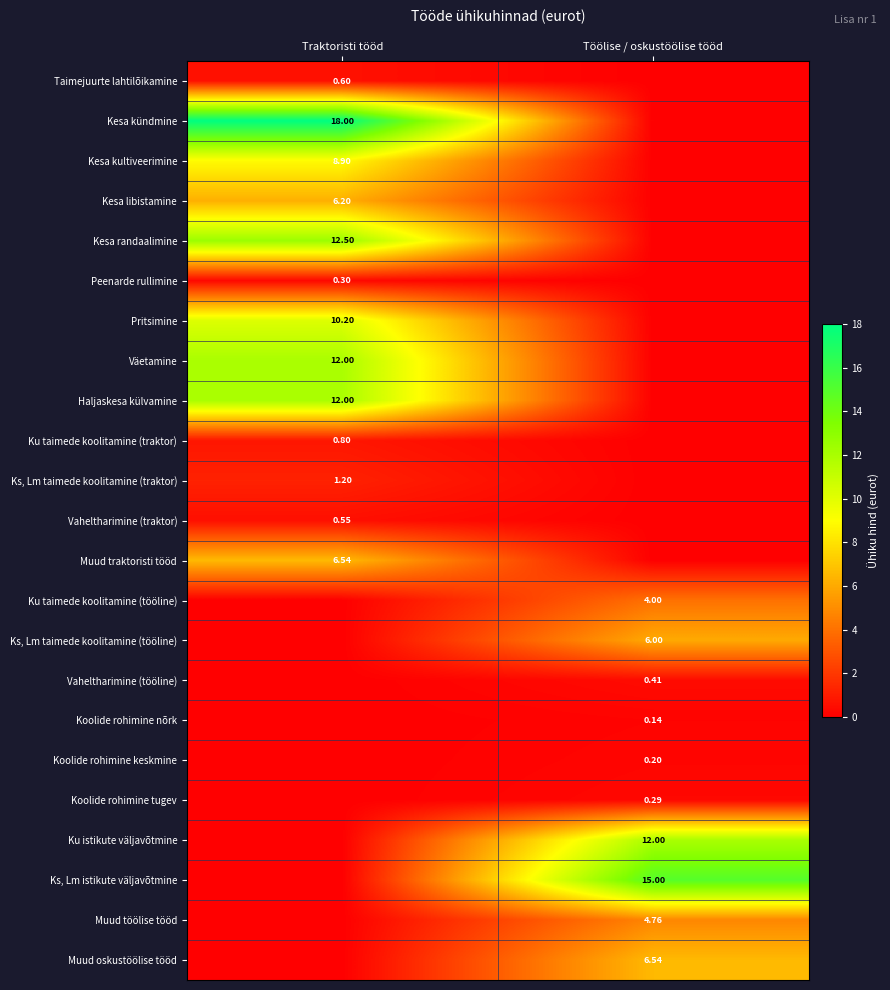

What is the spread (max minus min) of values at Töölise / oskustöölise tööd?

15.0